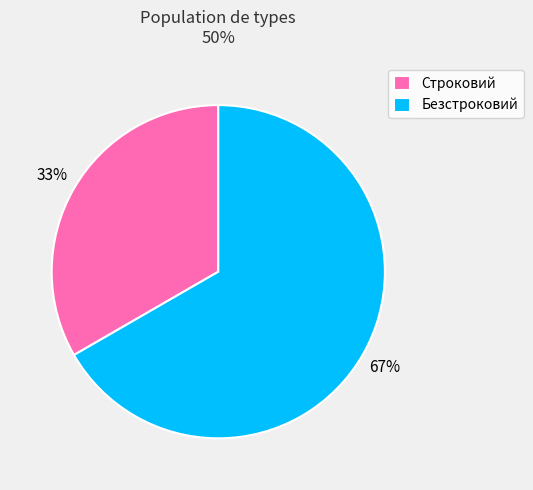

Rank the categories by value from lowest to highest.

Строковий, Безстроковий